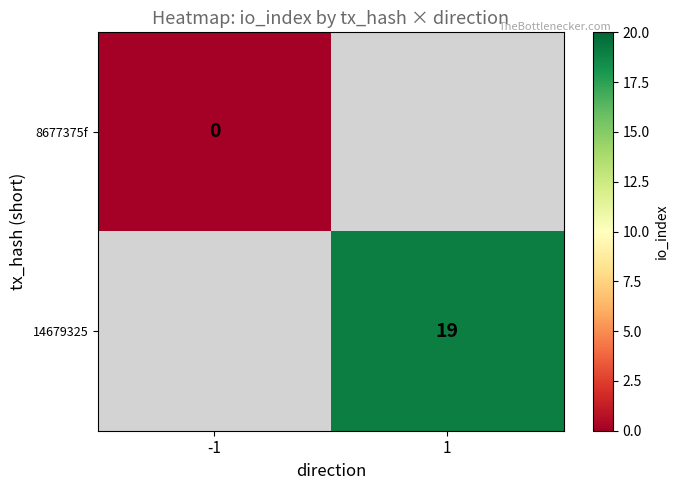

True or false: 14679325 has a value of 13 at 1.

False